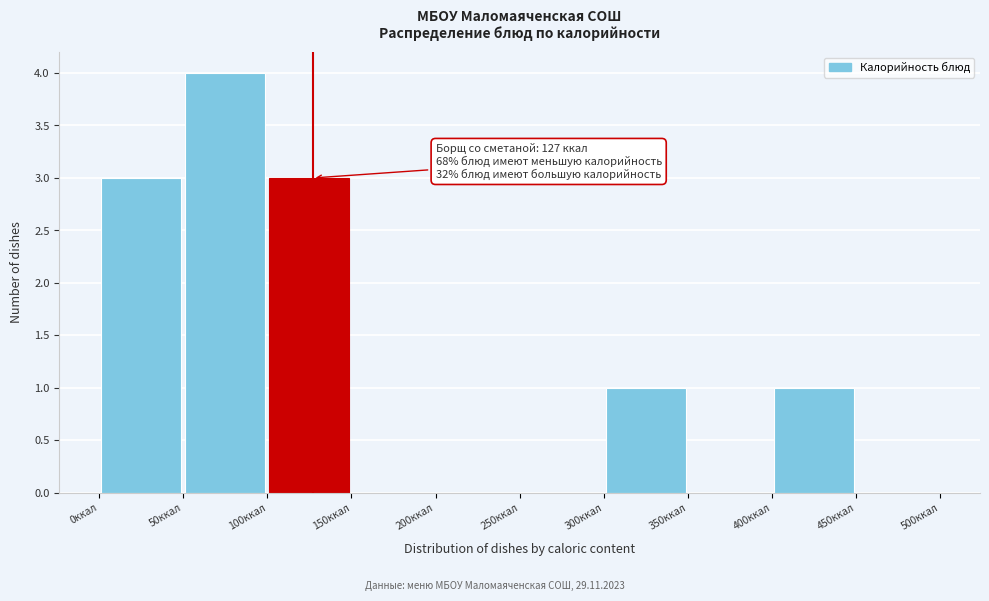

Over which range of the x-axis is the bar tallest?

50 to 100